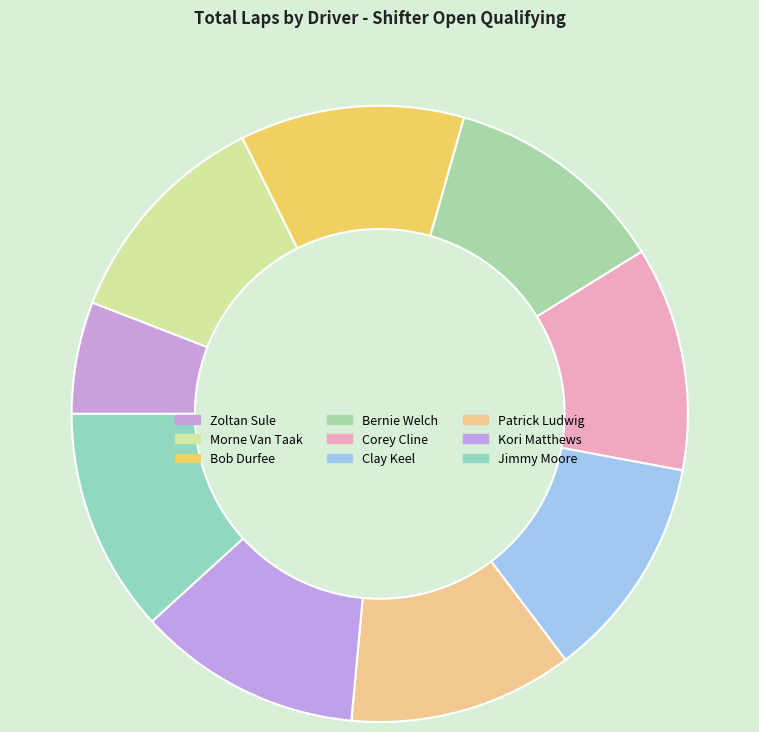

Which has a higher value, Jimmy Moore or Zoltan Sule?

Jimmy Moore